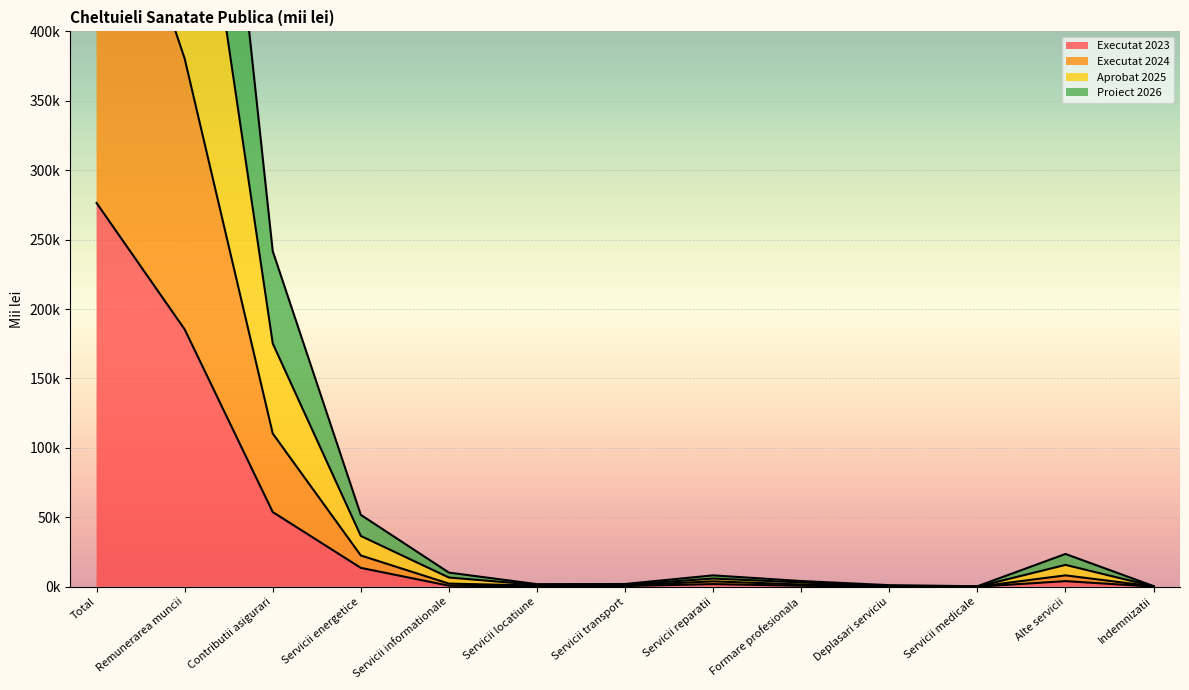

The Executat 2024 series shows 22480.0 at Servicii energetice. True or false?

True